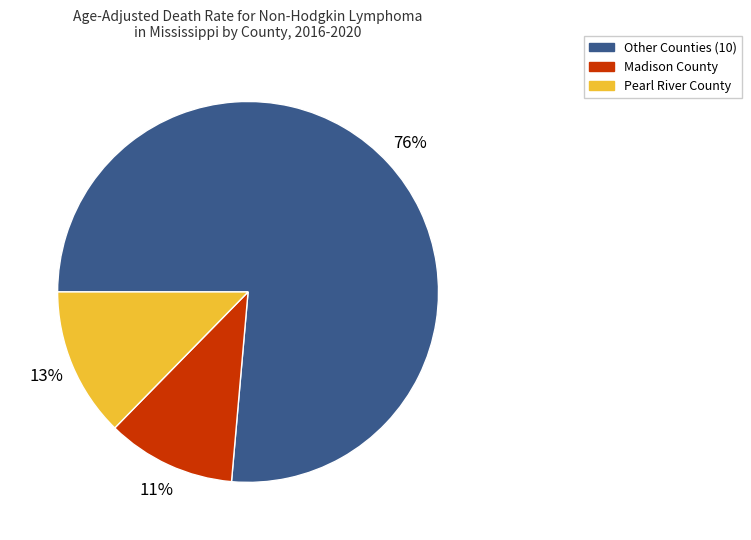

To the nearest percent, what is the average slice percentage?

33%